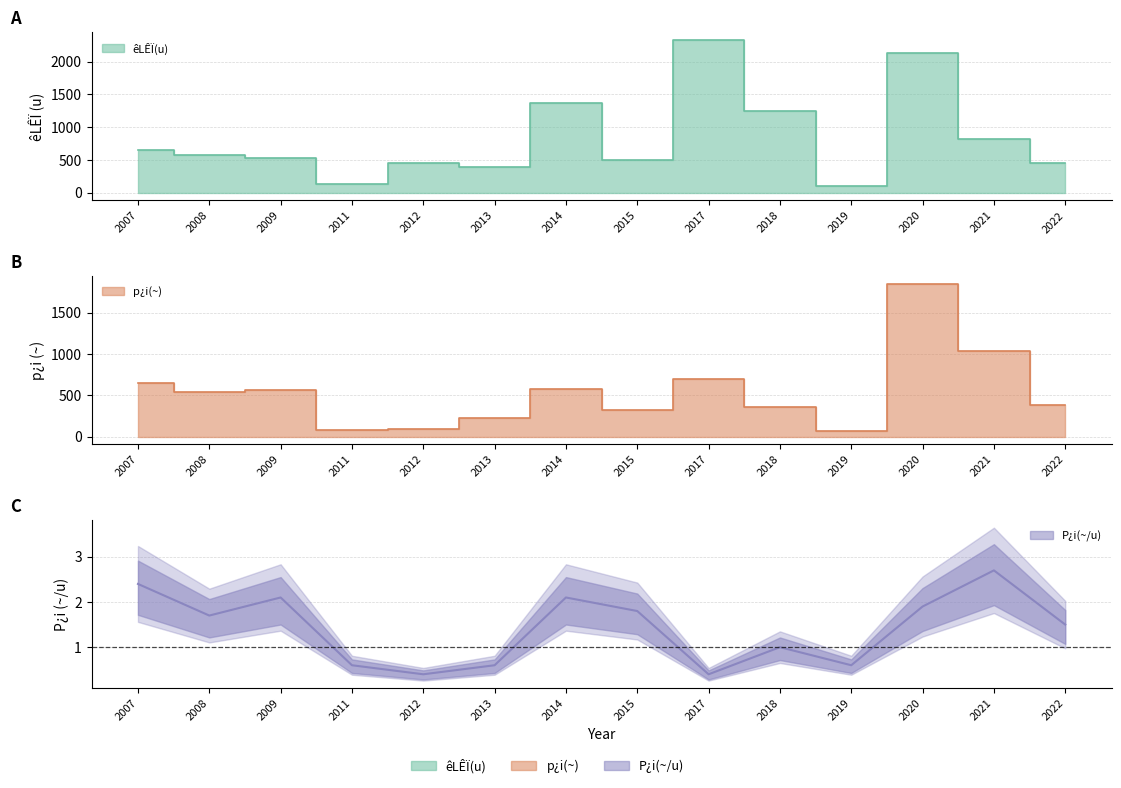

Which has a higher value, 2008 or 2009?

2008